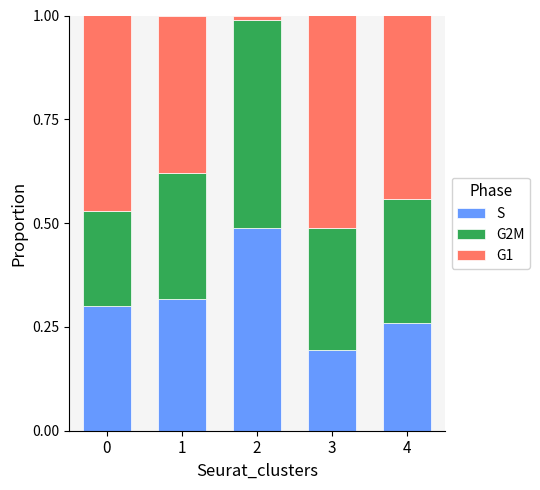

True or false: S has a value of 0.3 at 1.

True